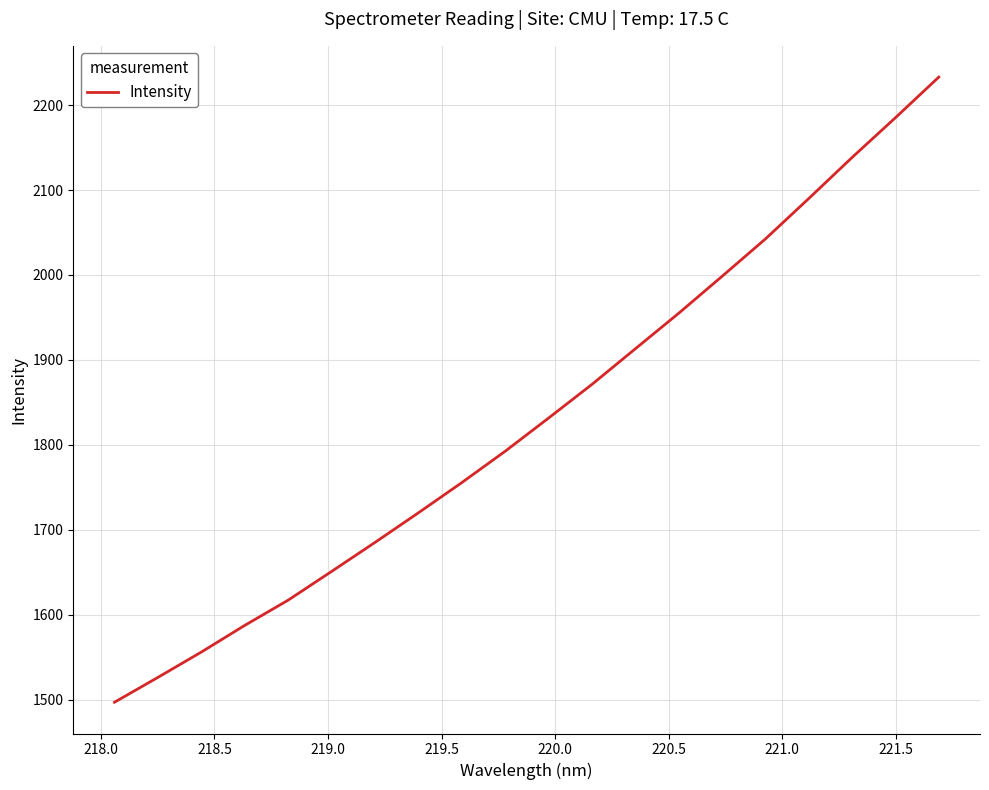

What is the maximum value shown in the chart?

2232.9